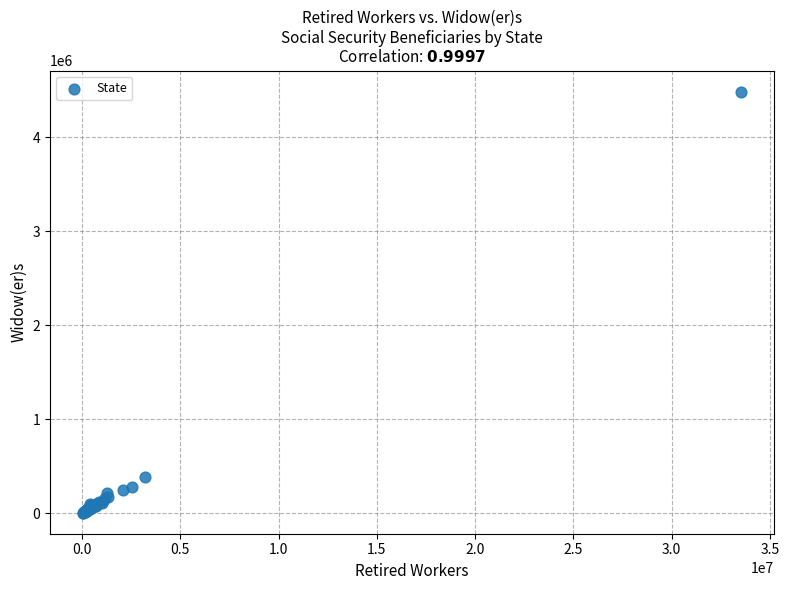

What Y value in the scatter plot is closest to 2246809?

383550